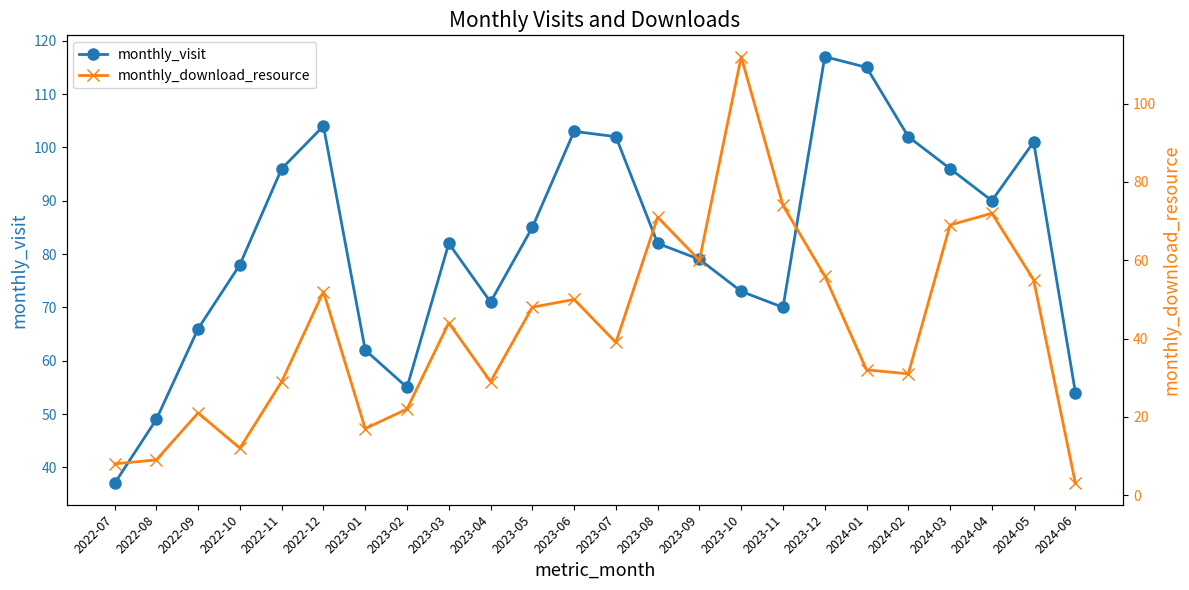

What is the label of the 5th point from the left?

2022-11